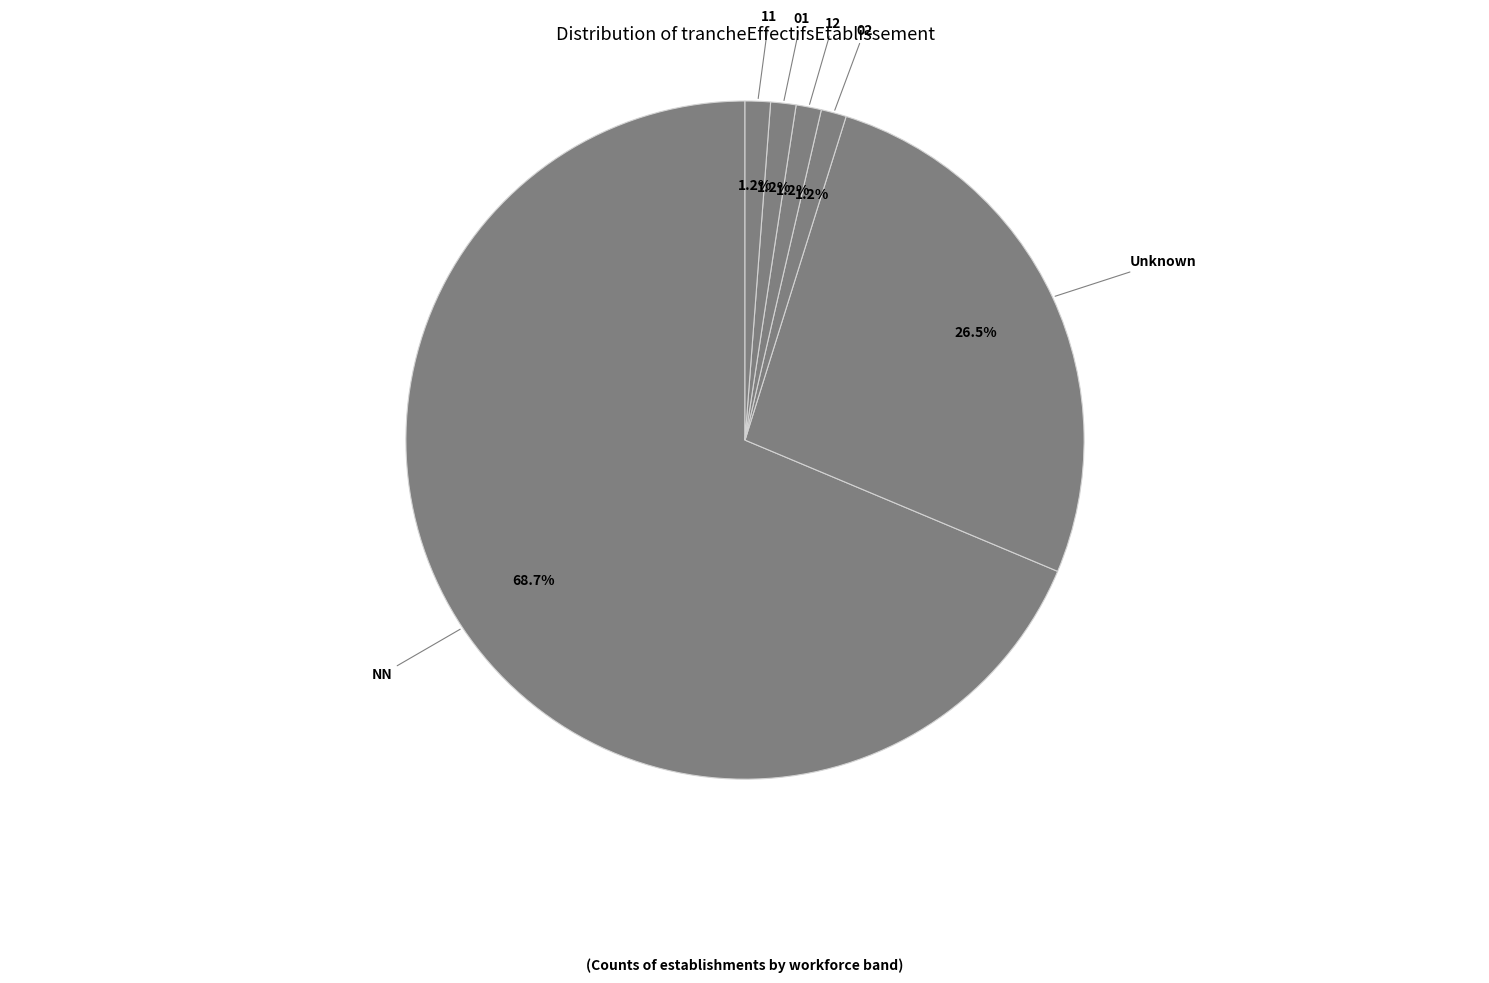

How many slices are in this pie chart?

6